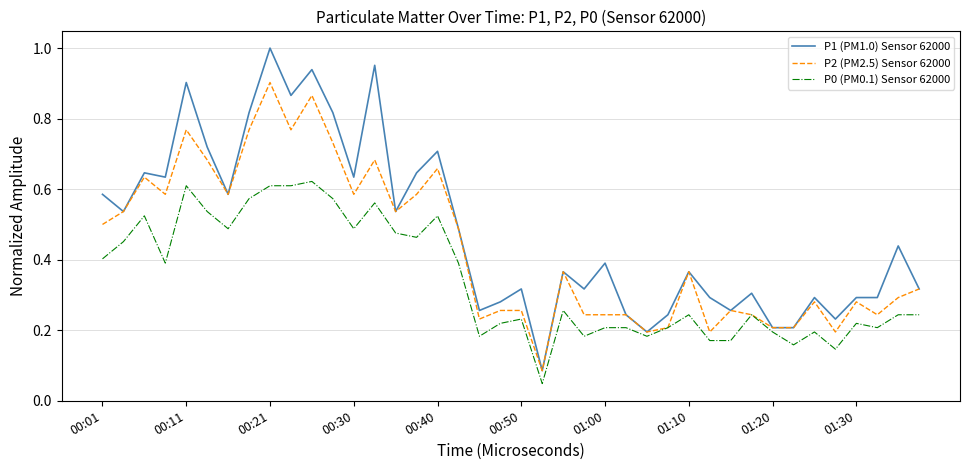

Which series has the largest range (max minus min)?

P1 (PM1.0) Sensor 62000